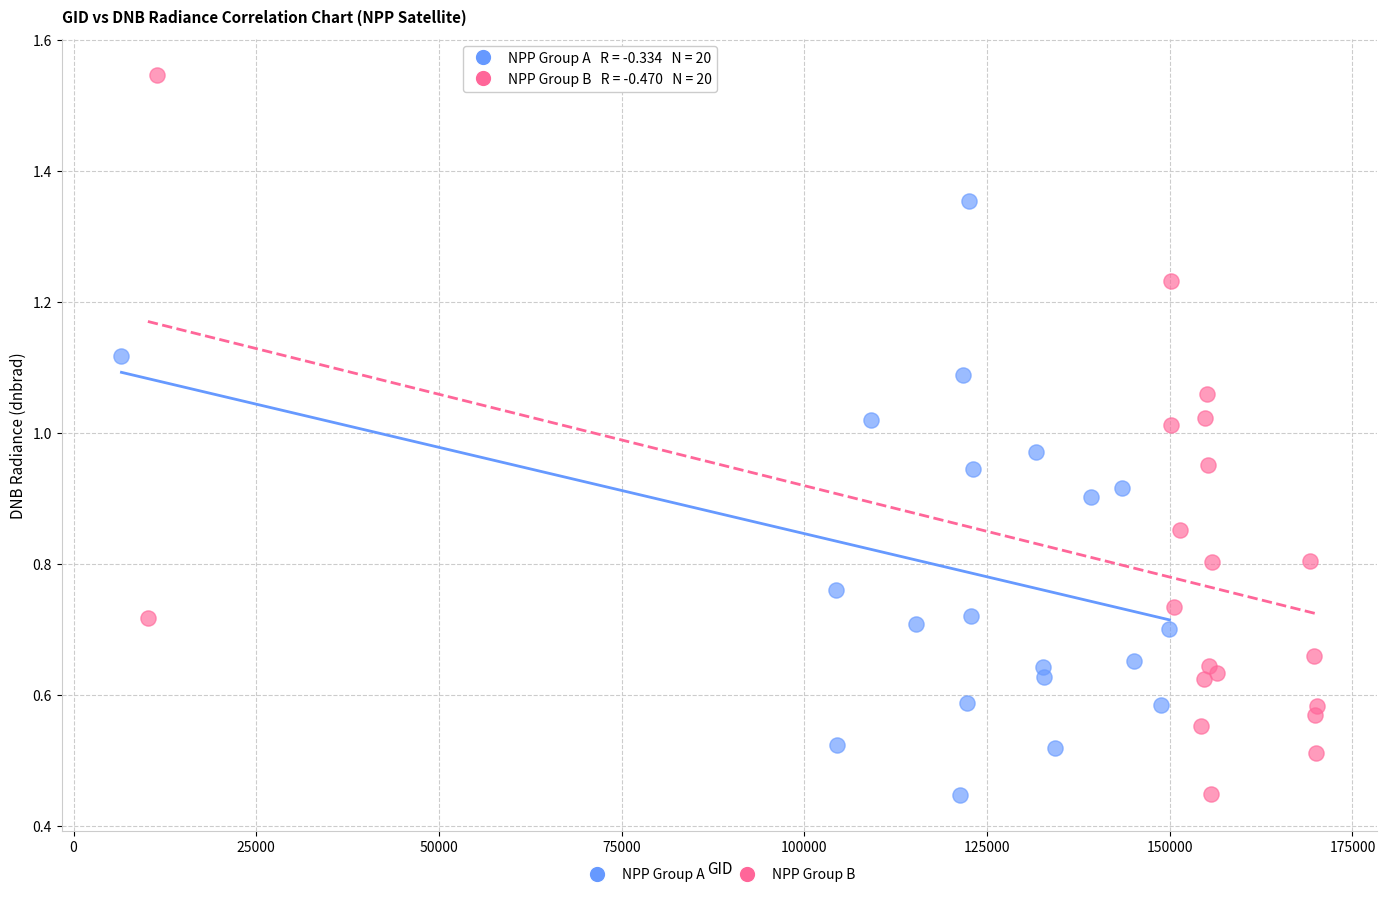

Which series reaches the maximum Y coordinate?

NPP Group B